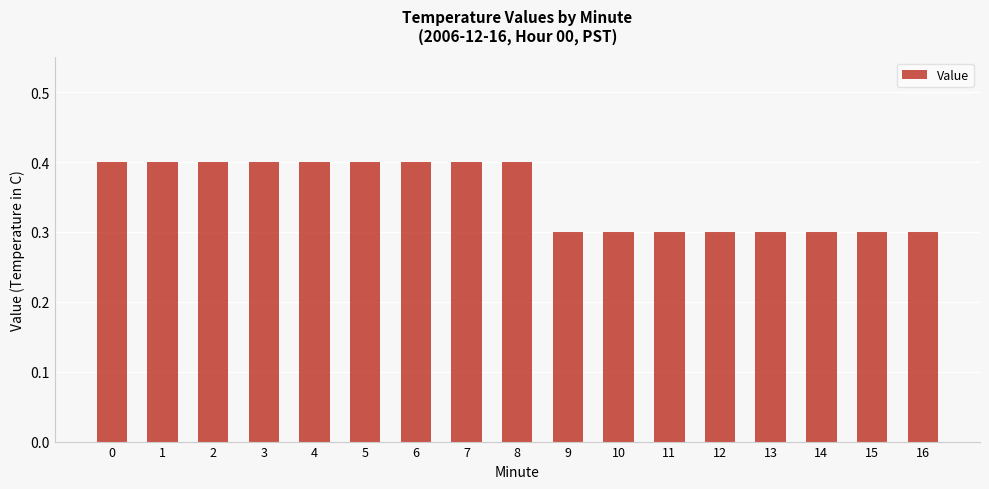

Reading left to right, extract all data points from this chart.

0.4	0.4	0.4	0.4	0.4	0.4	0.4	0.4	0.4	0.3	0.3	0.3	0.3	0.3	0.3	0.3	0.3